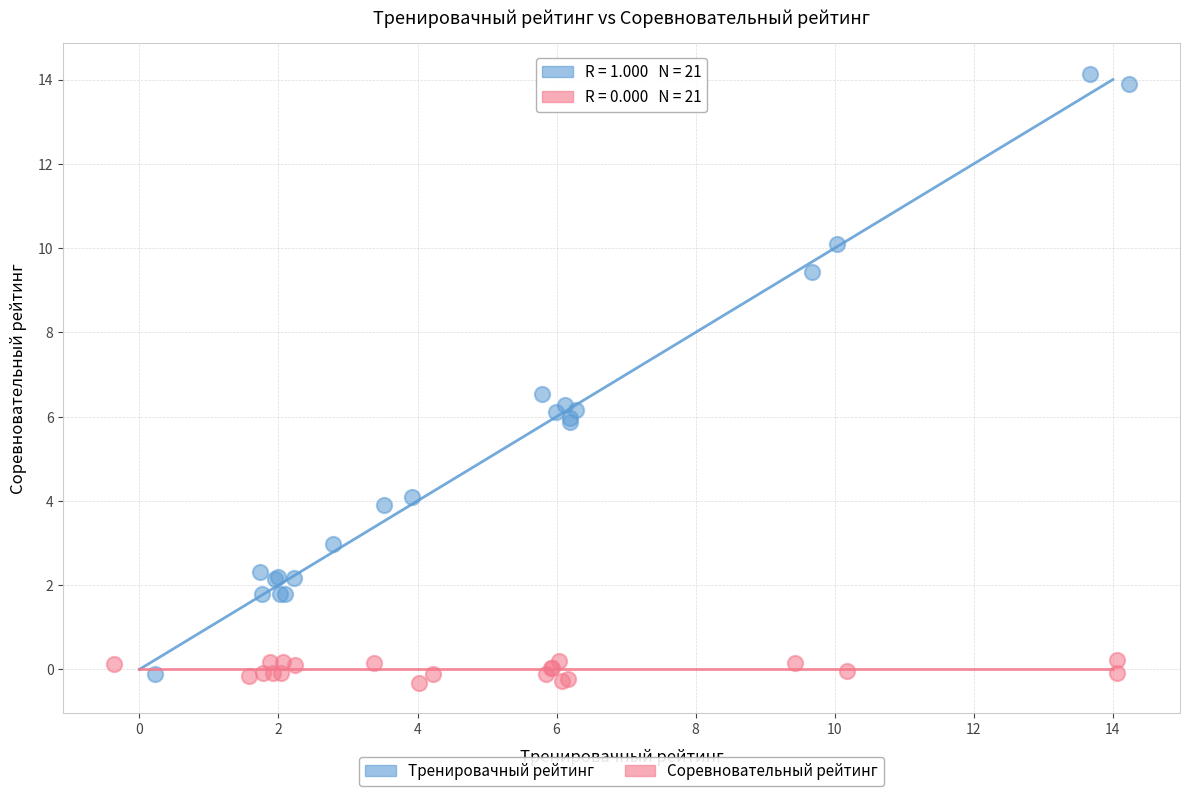

Which series has the largest Y range (max minus min)?

Тренировачный рейтинг